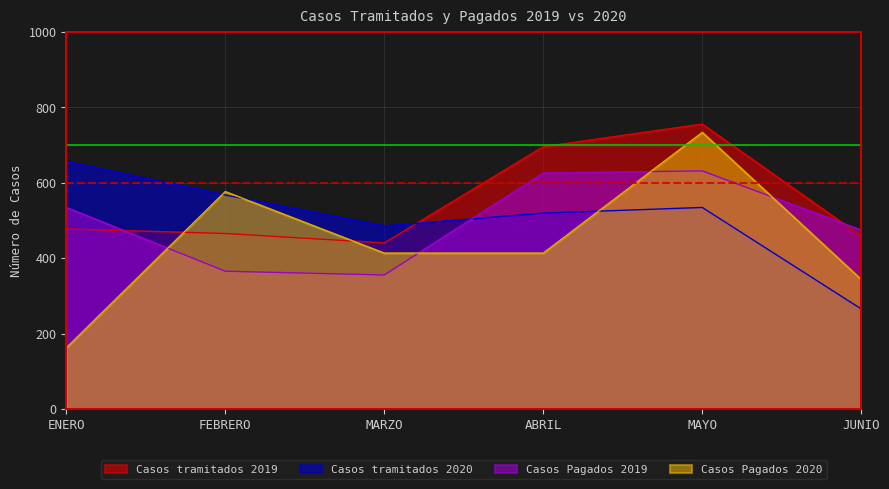

At MAYO, list the series in order from smallest to largest.

Casos tramitados 2020, Casos Pagados 2019, Casos Pagados 2020, Casos tramitados 2019